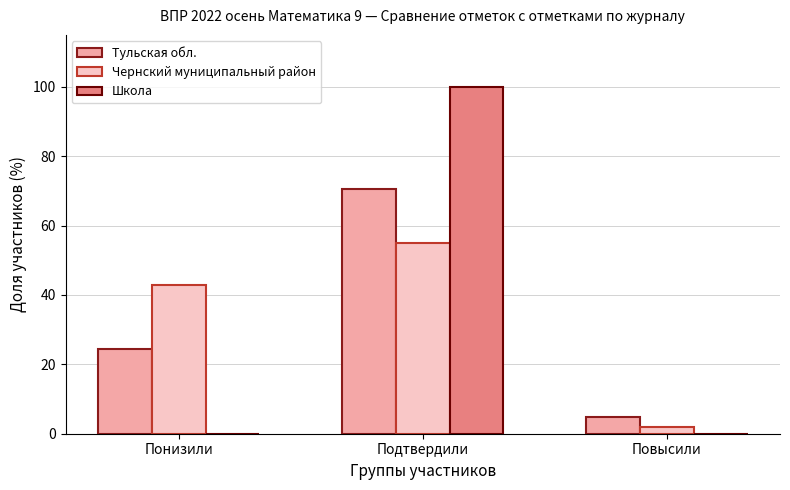

What is the sum of all Чернский муниципальный район values?

100.0